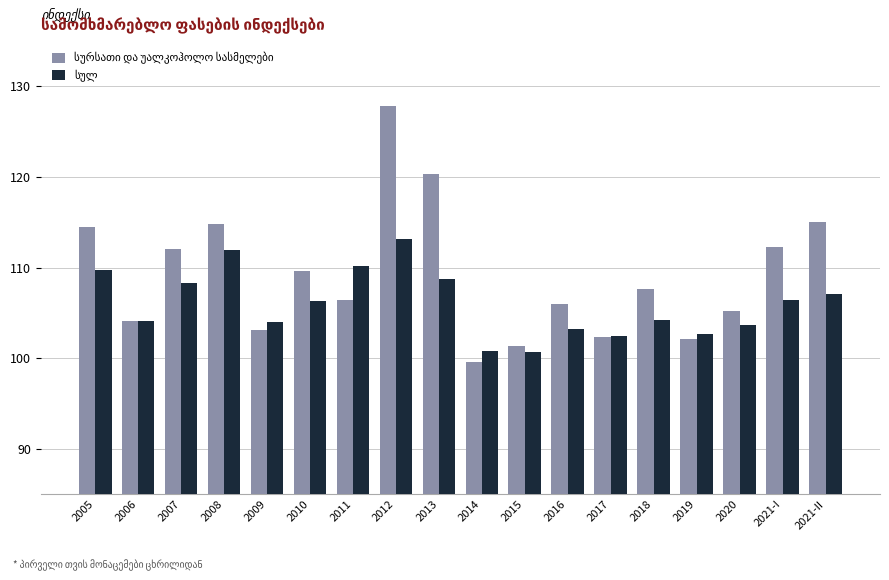

At which category is the sum across all series the highest?

2012